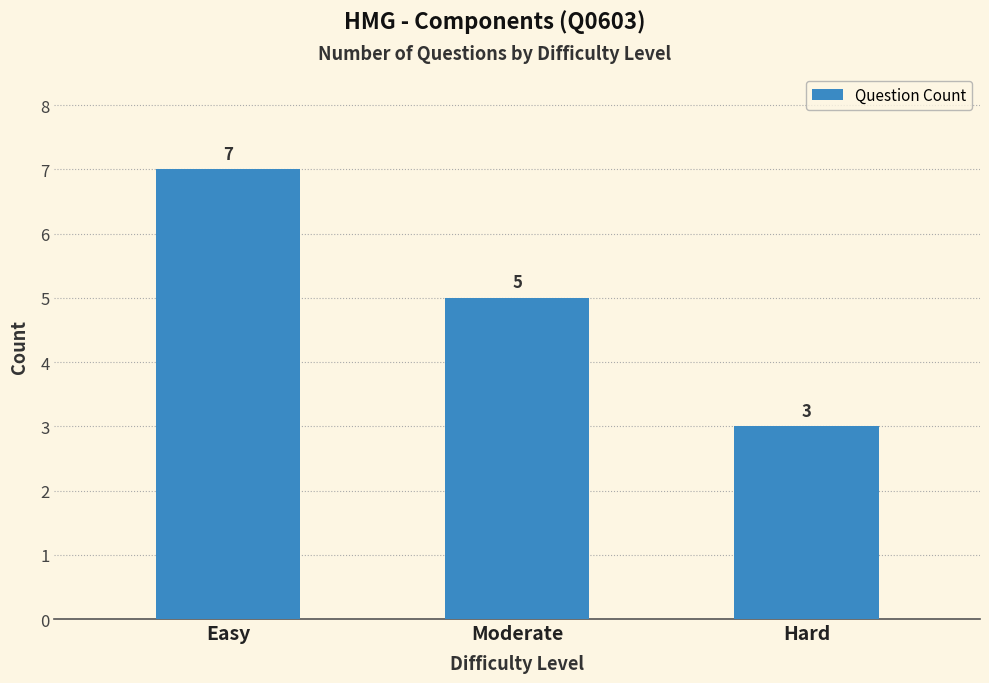

What is the label of the 2nd bar from the right?

Moderate